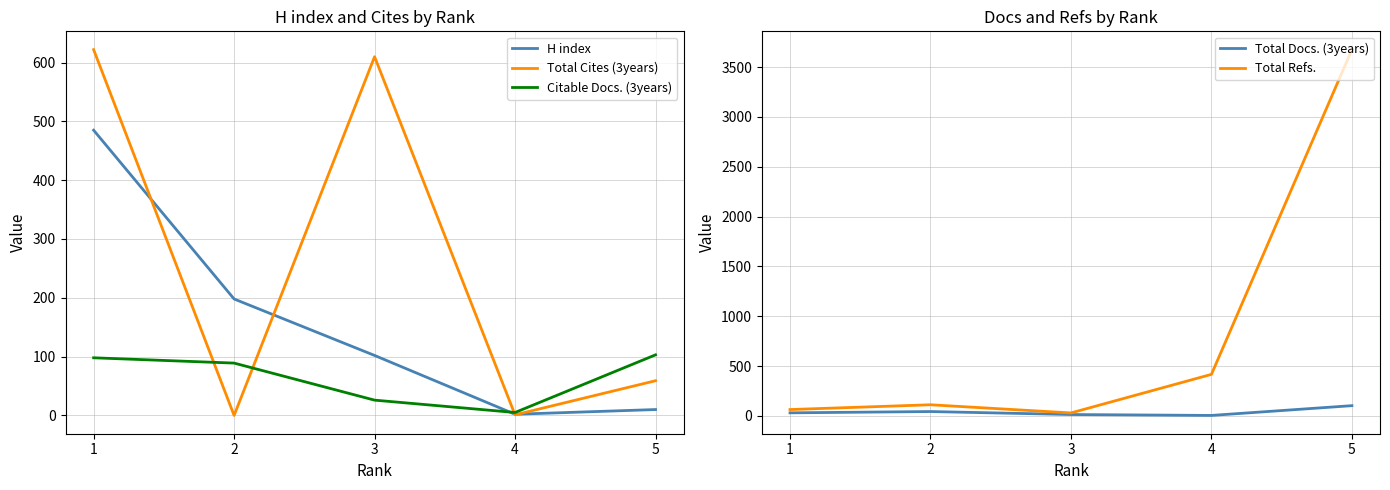

At which label is H index closest to 243?

2